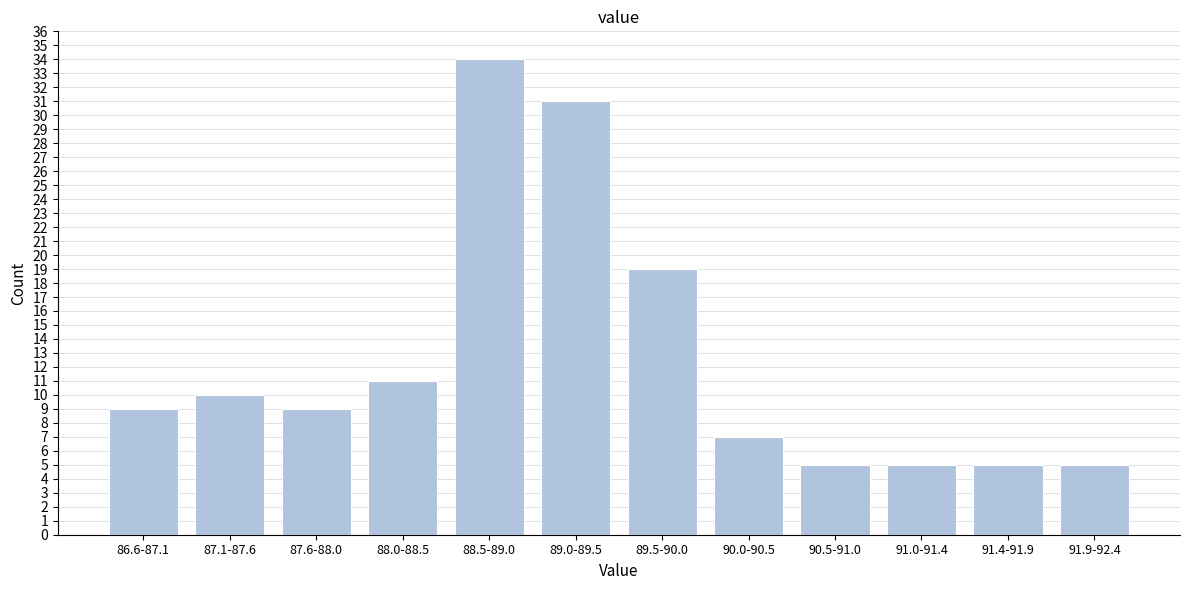

Reading right to left, transcribe all the data shown in this chart.

5	5	5	5	7	19	31	34	11	9	10	9